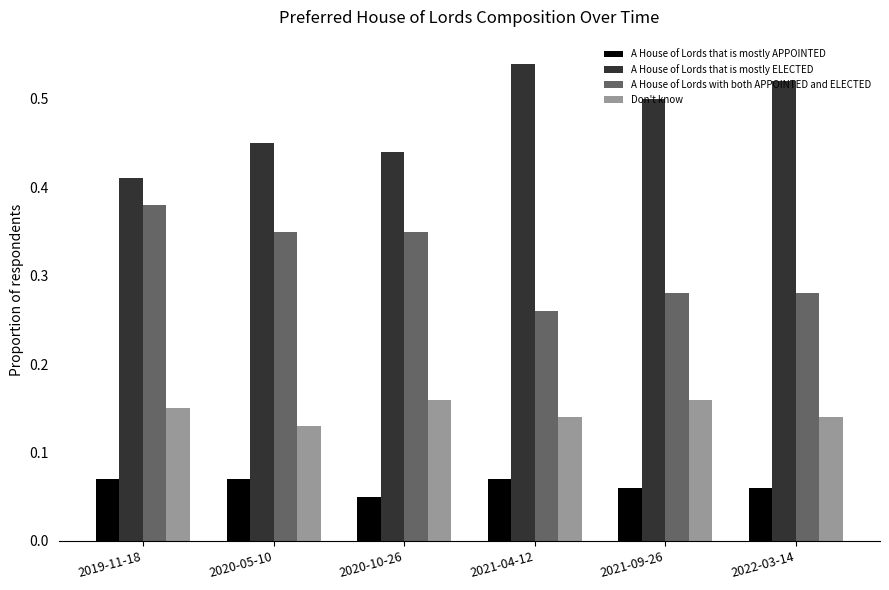

At which category does the chart reach its peak across all series?

2021-04-12